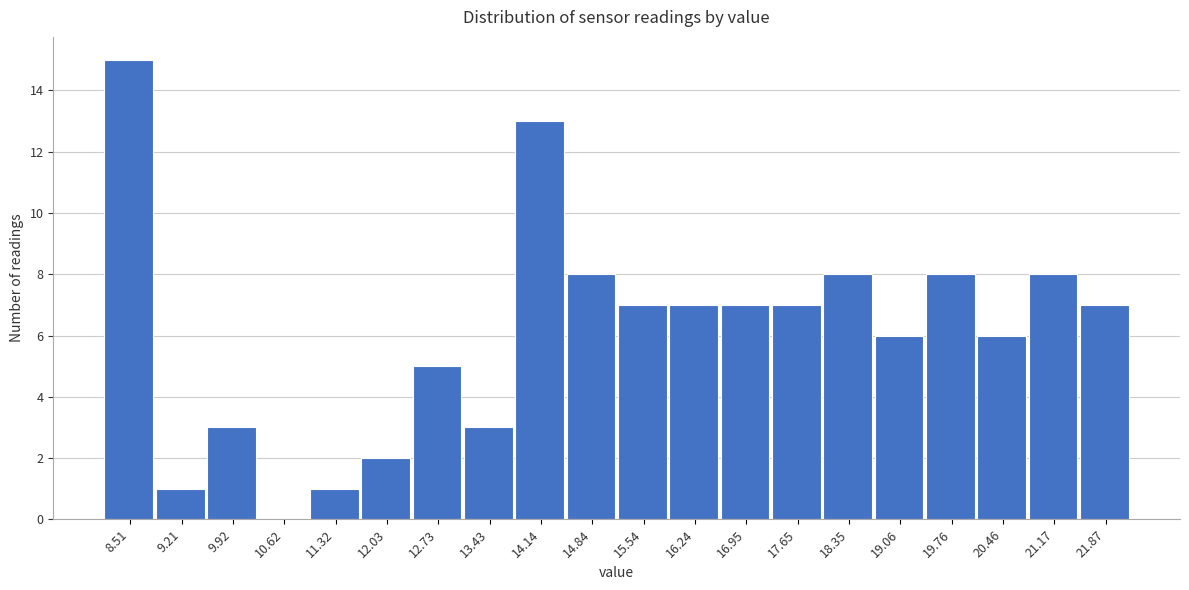

Reading left to right, transcribe this chart: for each bar, give the range it covers on the x-axis and its height. Neither the bar edges nor the heights are printed on the chart, so give them approximately, as read against the axes.

8.2 to 8.9: 15
8.9 to 9.6: 1
9.6 to 10.3: 3
10.3 to 11.0: 0
11.0 to 11.7: 1
11.7 to 12.4: 2
12.4 to 13.1: 5
13.1 to 13.8: 3
13.8 to 14.5: 13
14.5 to 15.2: 8
15.2 to 15.9: 7
15.9 to 16.6: 7
16.6 to 17.3: 7
17.3 to 18.0: 7
18.0 to 18.7: 8
18.7 to 19.4: 6
19.4 to 20.1: 8
20.1 to 20.8: 6
20.8 to 21.5: 8
21.5 to 22.2: 7